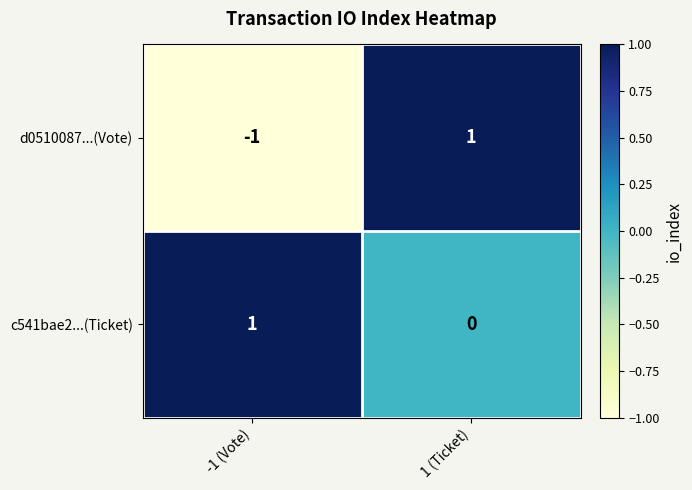

How many data points does each series have?

2